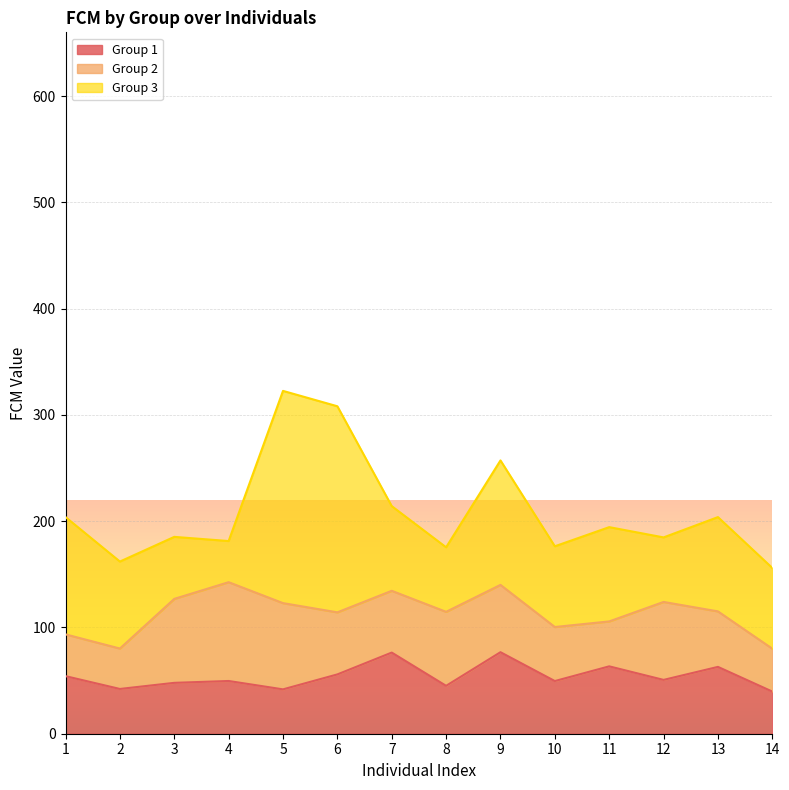

How many intersections are there between Group 2 and Group 1?

9